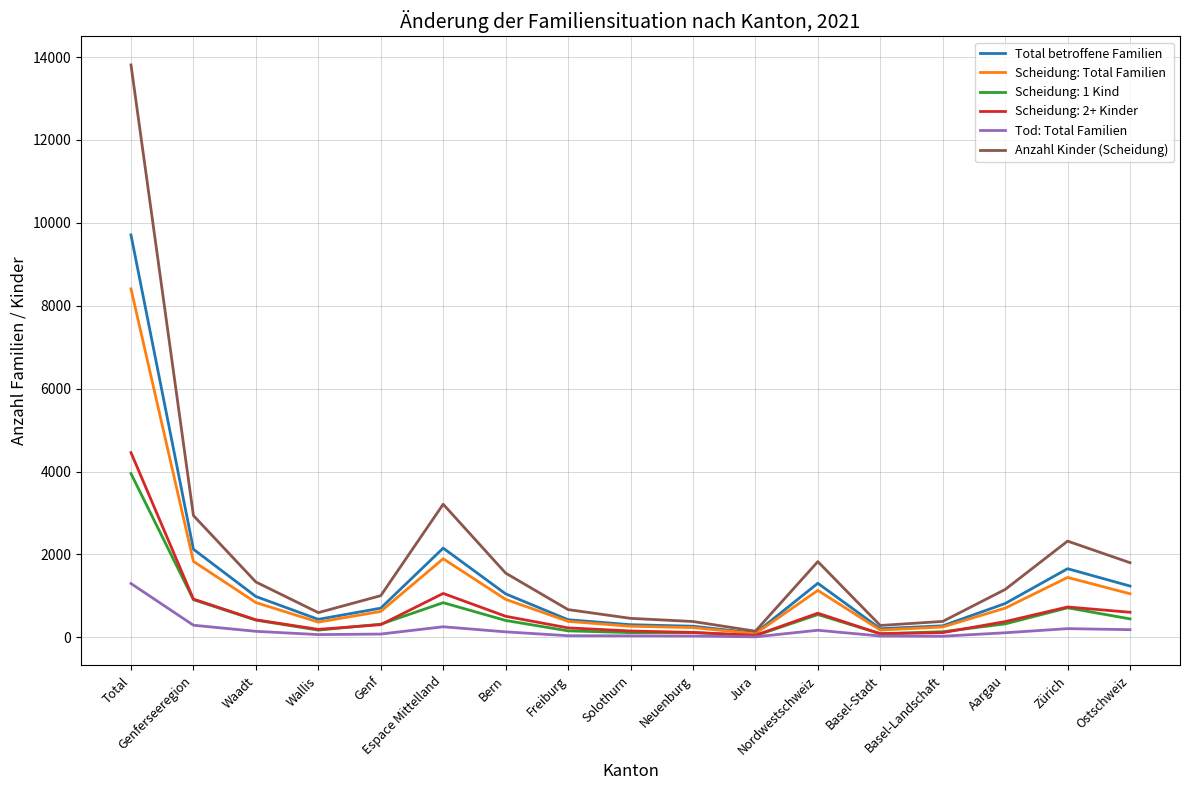

Which series has the widest spread of values?

Anzahl Kinder (Scheidung)